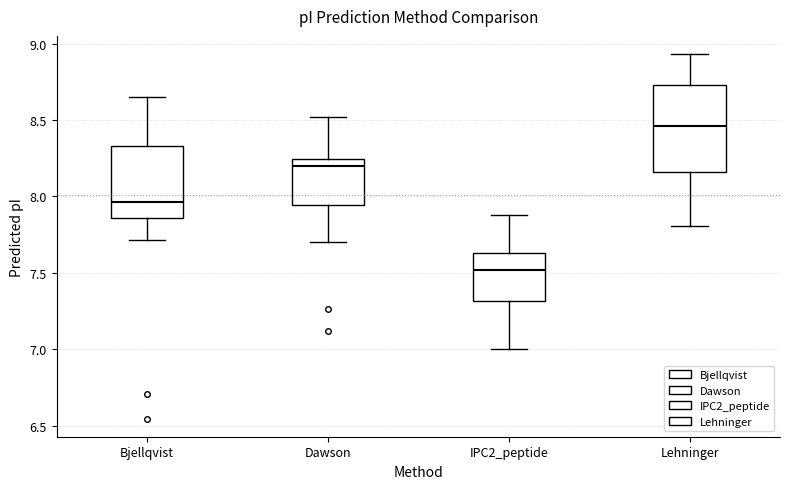

Reading left to right, read every box against the y-axis: the position of its median line, the range the box covers, and the ends of its whiskers. The values are not printed on the chart, so give them approximately, as read against the axis.

Bjellqvist: median 7.95, box 7.85 to 8.35, whiskers 7.70 to 8.65
Dawson: median 8.20, box 7.95 to 8.25, whiskers 7.70 to 8.50
IPC2_peptide: median 7.50, box 7.30 to 7.65, whiskers 7.00 to 7.90
Lehninger: median 8.45, box 8.15 to 8.75, whiskers 7.80 to 8.95